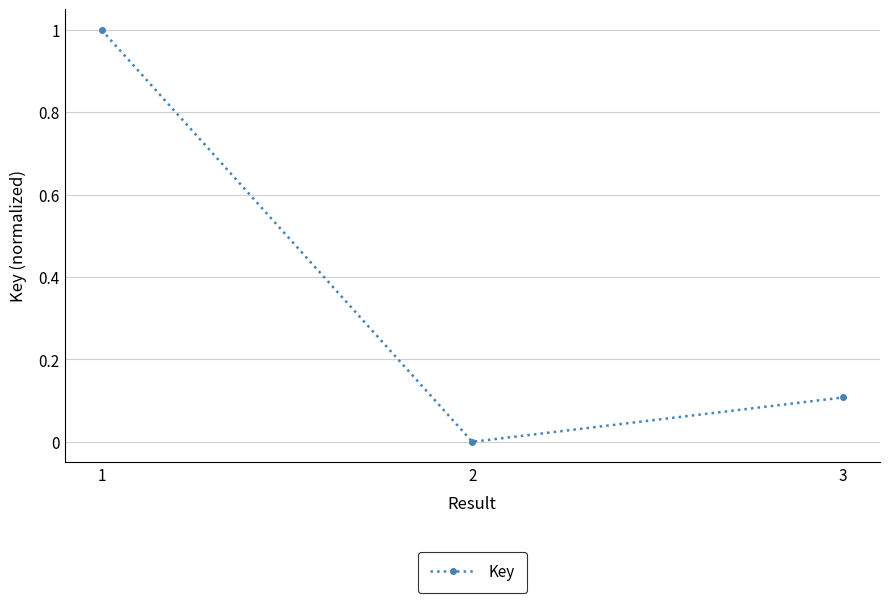

What is the change in value from 1 to 3?

-0.9